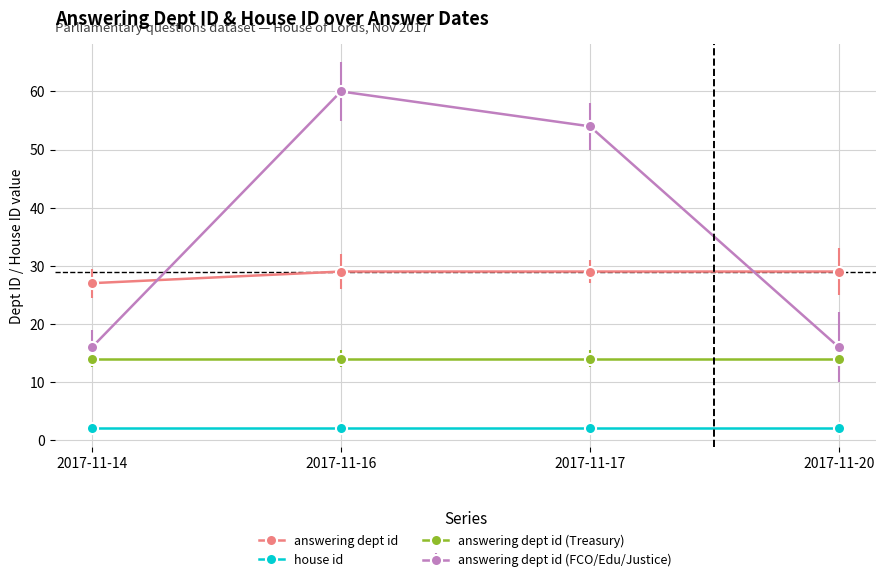

Does the chart display data point markers on the line(s)?

Yes